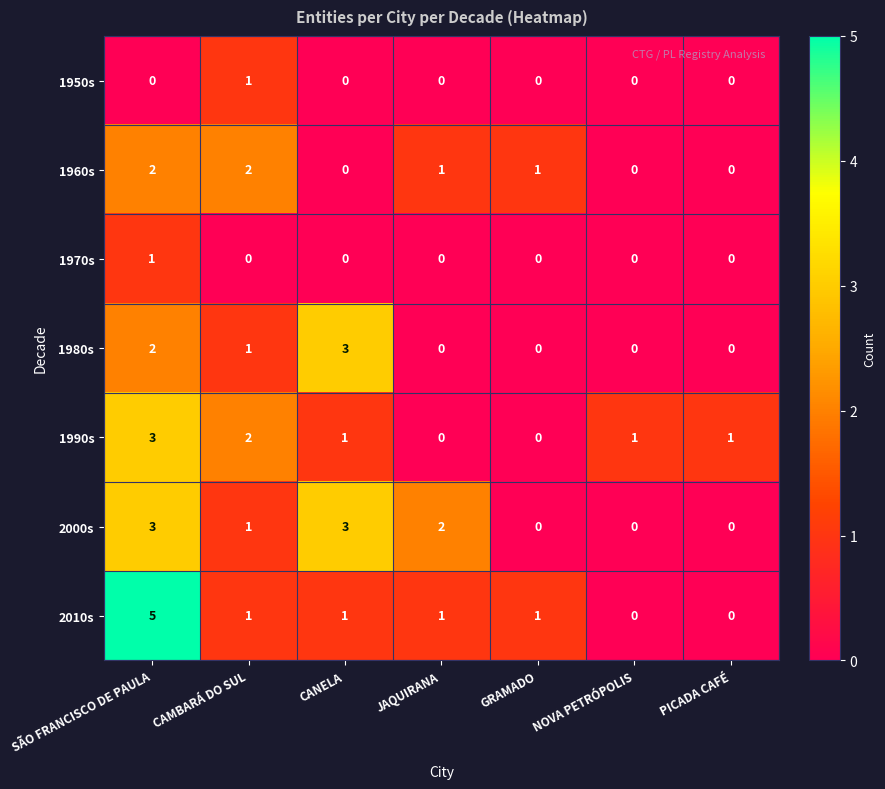

The value of 1980s at JAQUIRANA is 0. True or false?

True